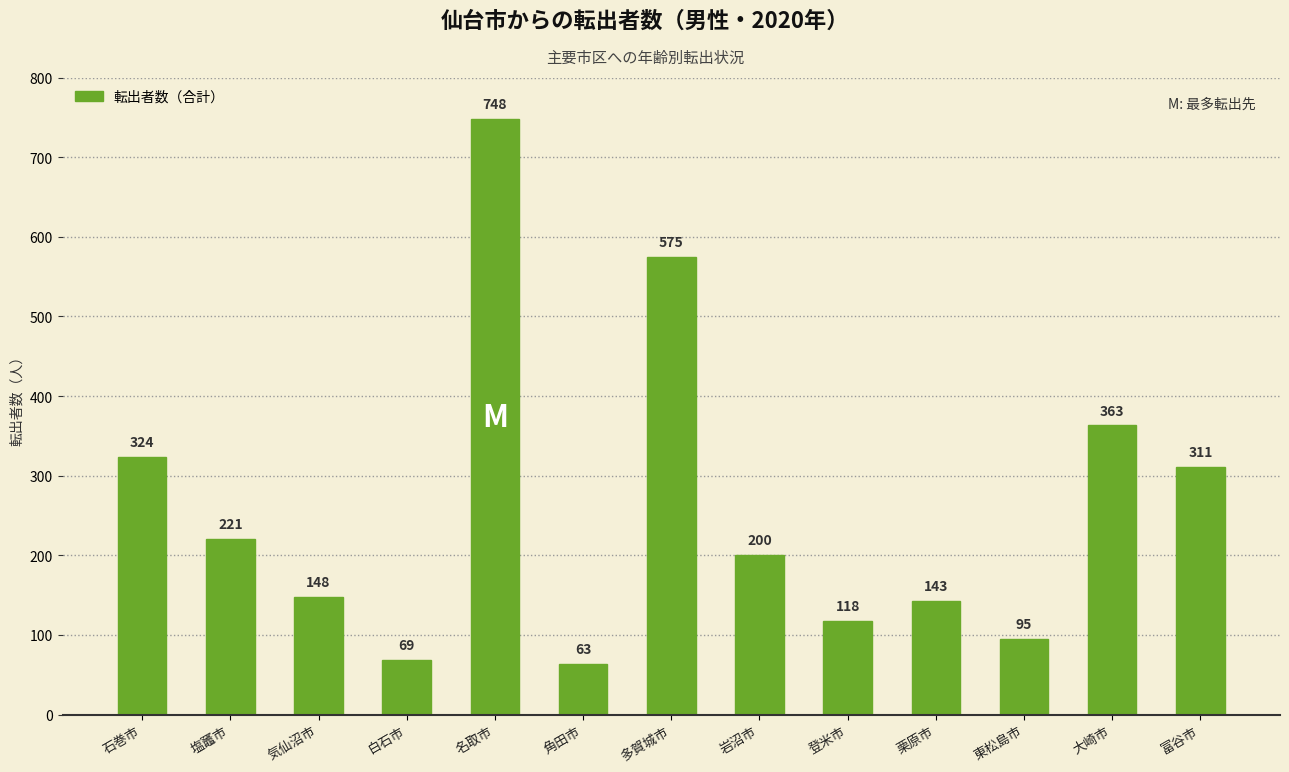

Between 岩沼市 and 塩竈市, which is larger?

塩竈市